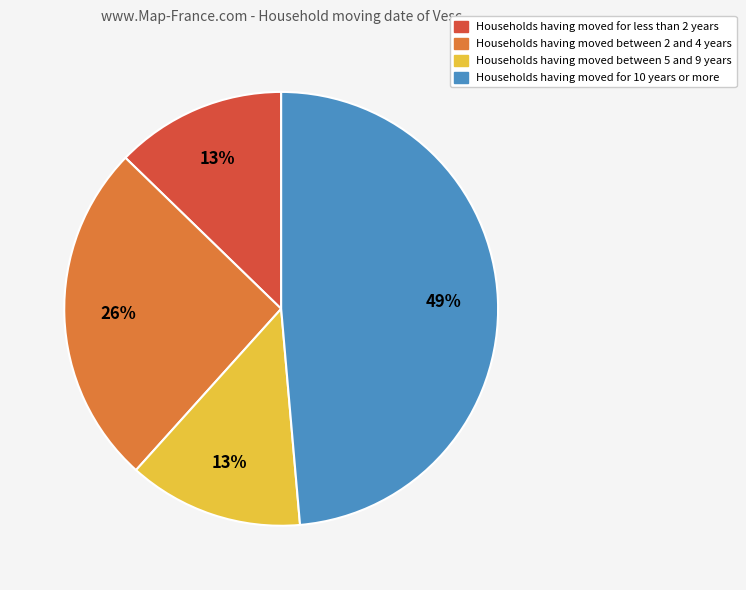

To the nearest percent, what percentage of the pie is Households having moved for less than 2 years?

13%